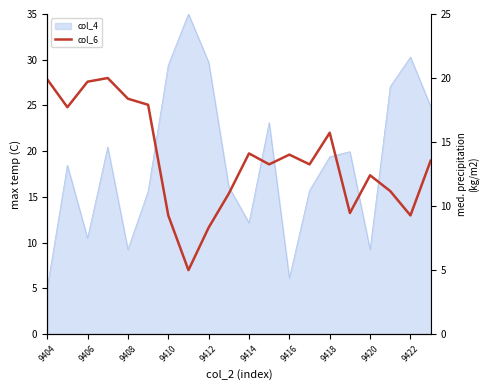

Where does the data first go above 13?

9404